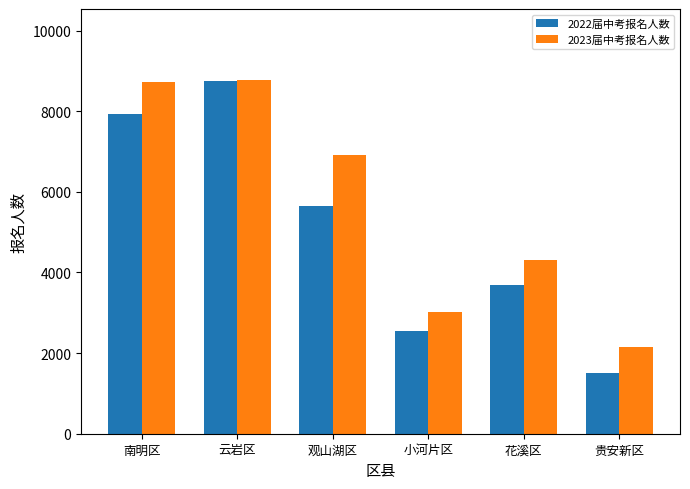

What is the label of the 3rd bar from the right?

小河片区